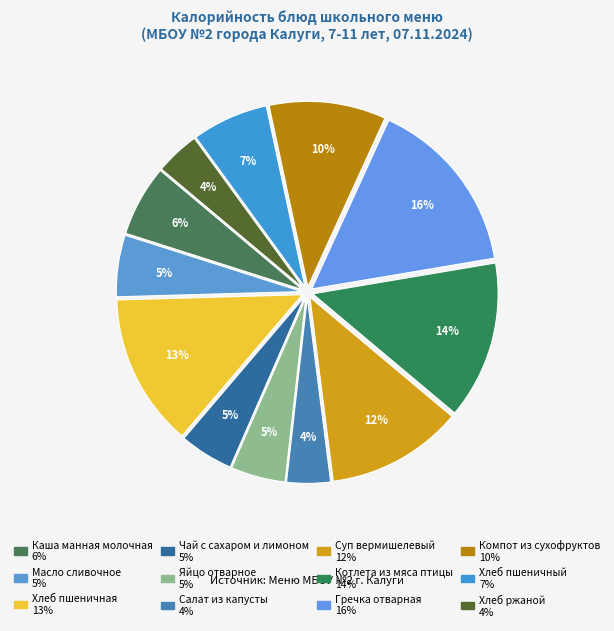

Is the sum of Хлеб пшеничный and Хлеб ржаной greater than half?

No